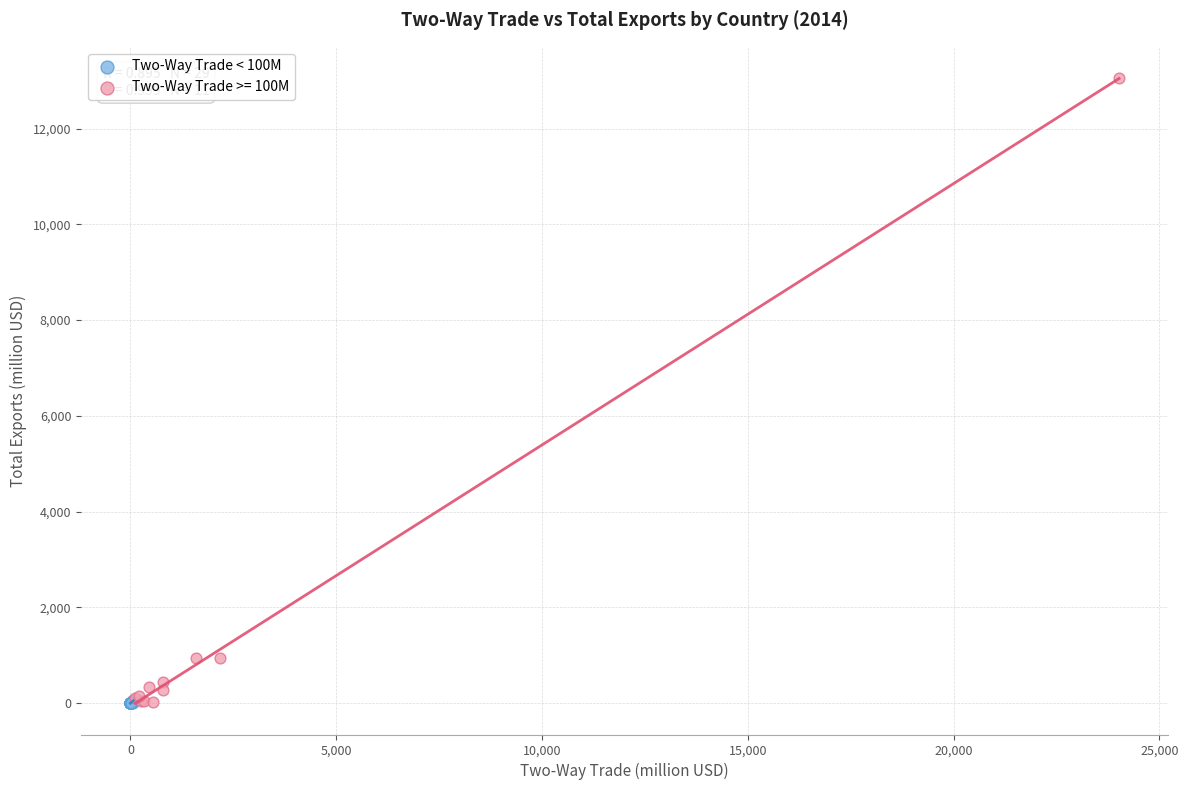

Which series has the largest Y range (max minus min)?

Two-Way Trade >= 100M